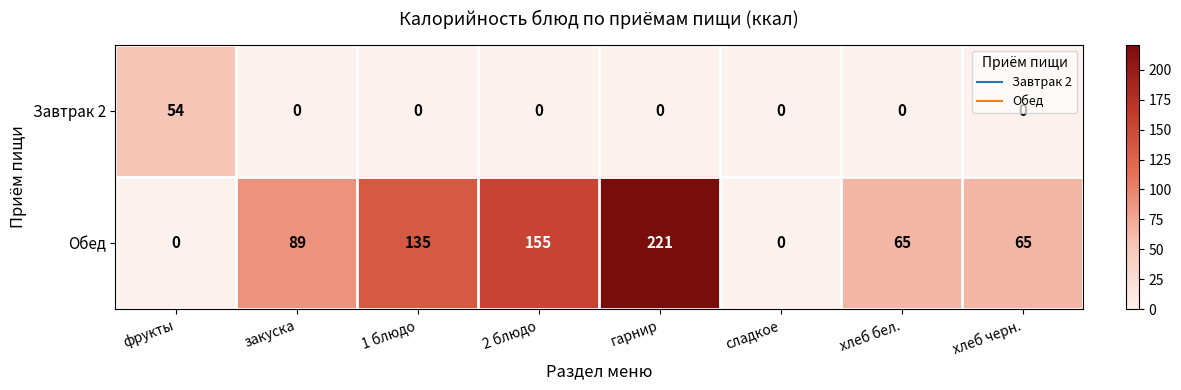

How many data points does each series have?

8